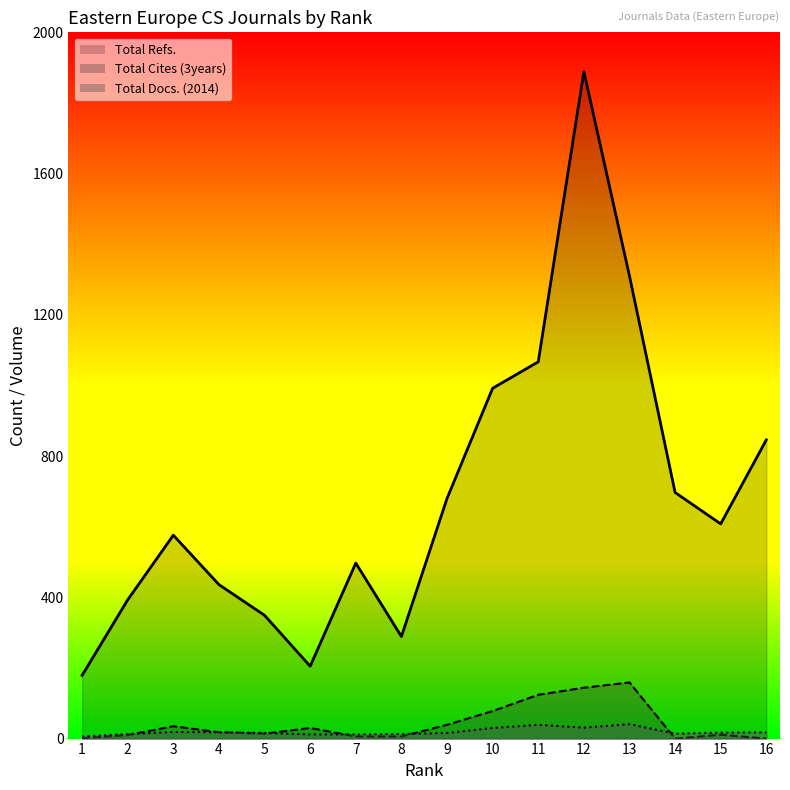

What is the difference between the maximum and minimum values in the Total Refs. series?

1710